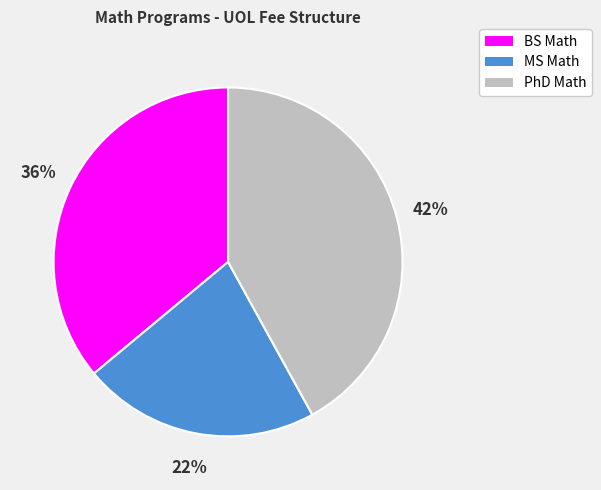

Is MS Math the majority of the pie?

No